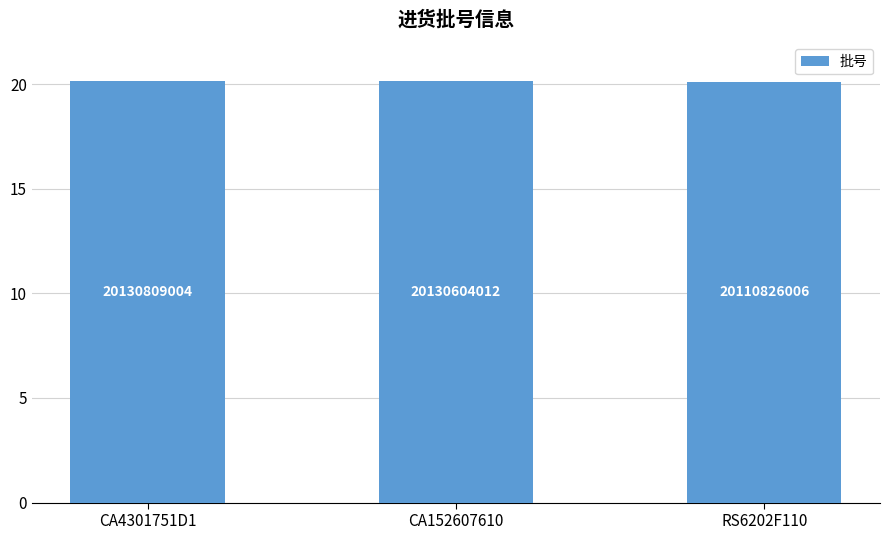

The value at RS6202F110 is 20110826006. True or false?

True